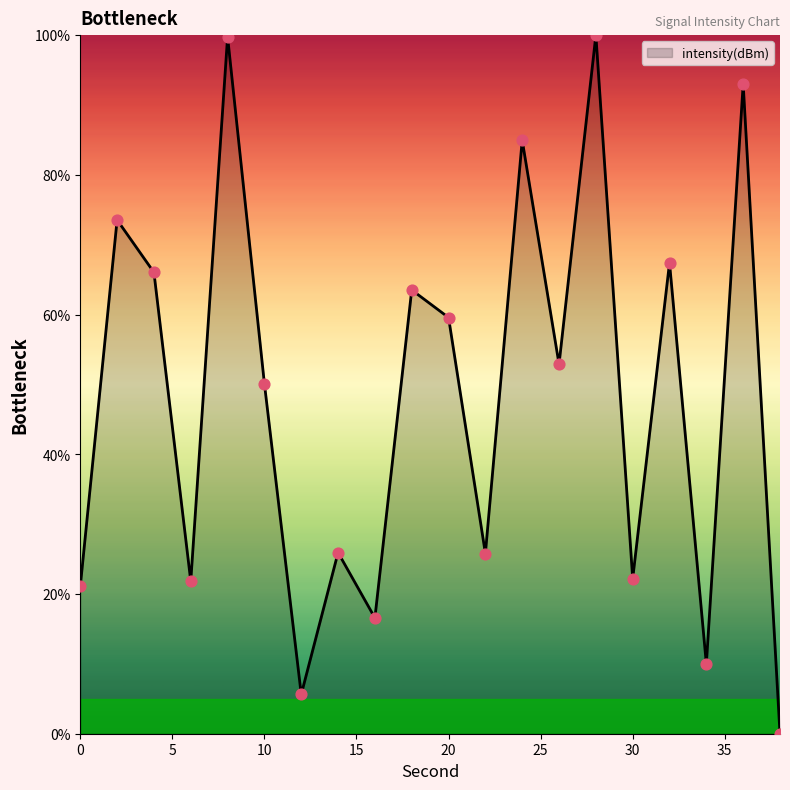

What is the maximum value shown in the chart?

100.0